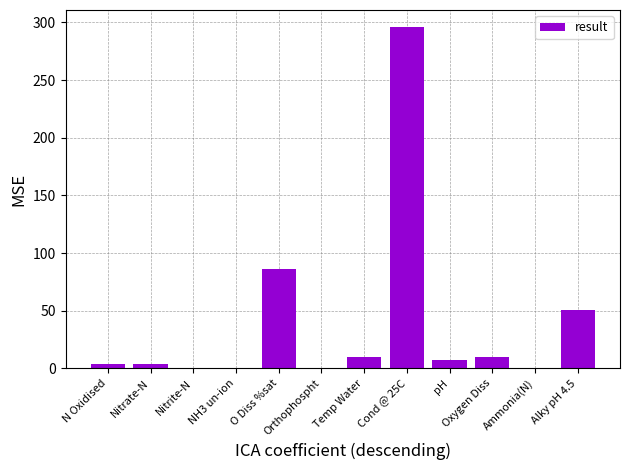

Where is the data nearest to the value 148?

O Diss %sat